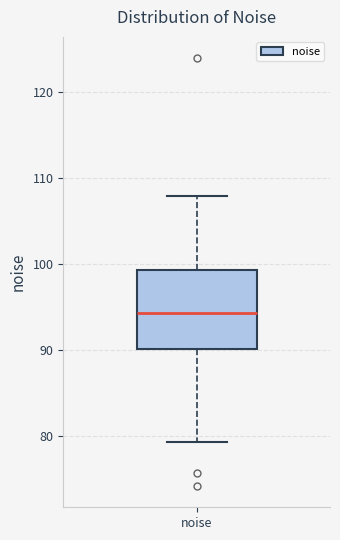

Where is the lower edge of the box for noise on the y-axis? The values are not printed on the chart, so give them approximately, as read against the axis.

90